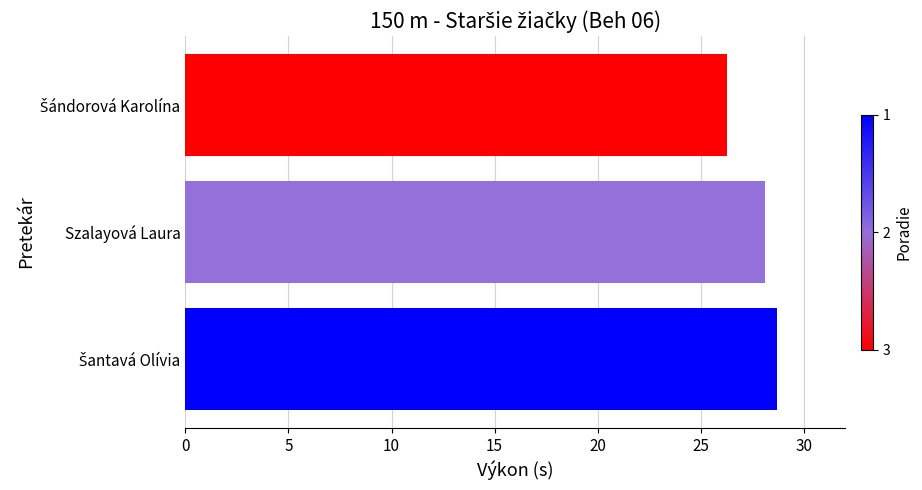

The value at Szalayová Laura is 16.7. True or false?

False